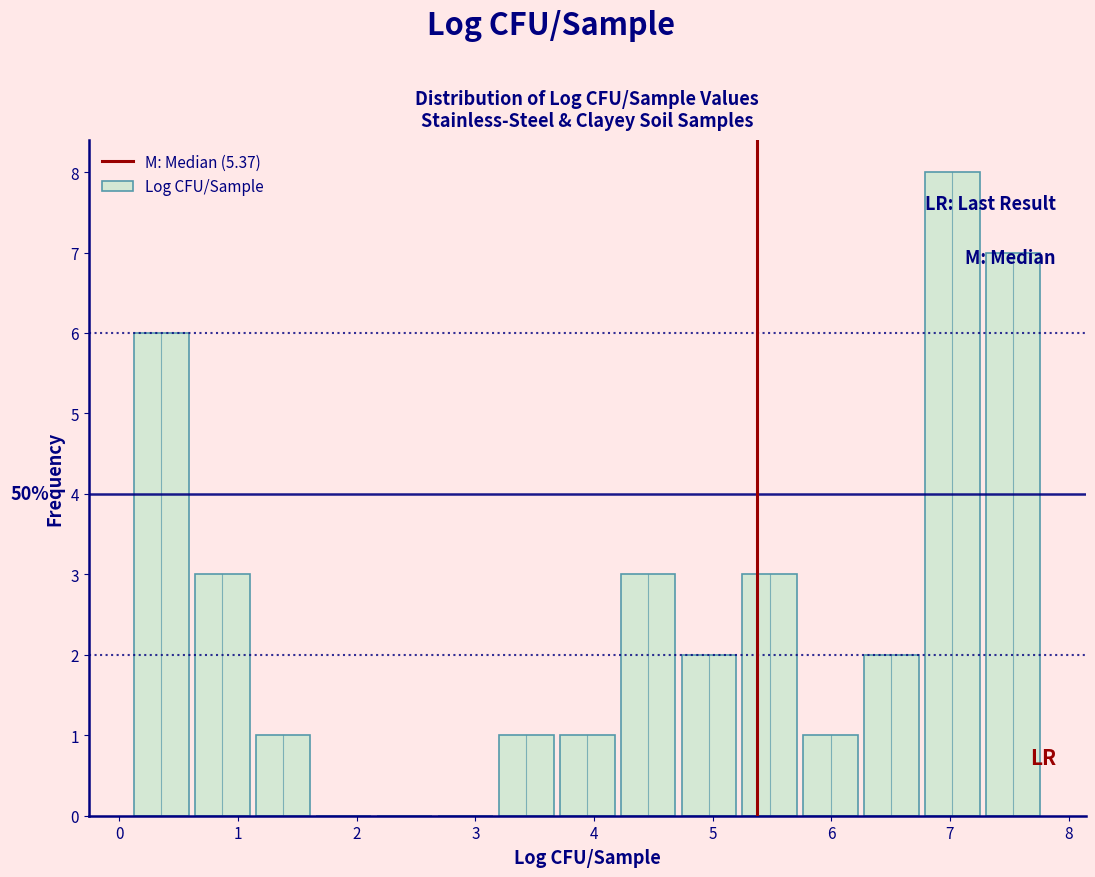

Which range on the x-axis has the tallest bar?

6.8 to 7.3